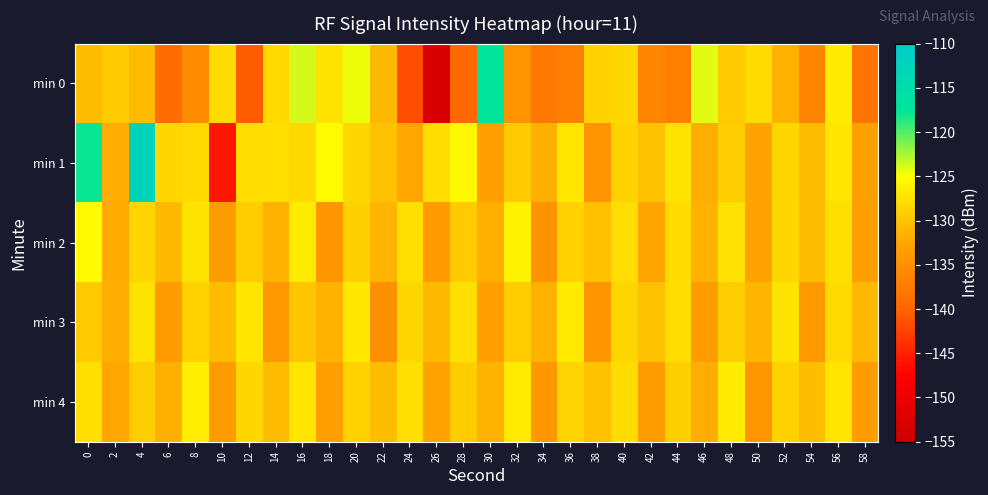

At which category does the chart reach its minimum across all series?

26